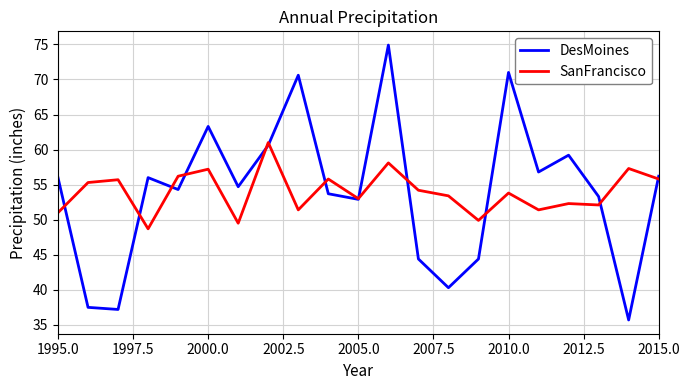

What is the minimum value for DesMoines?

35.7